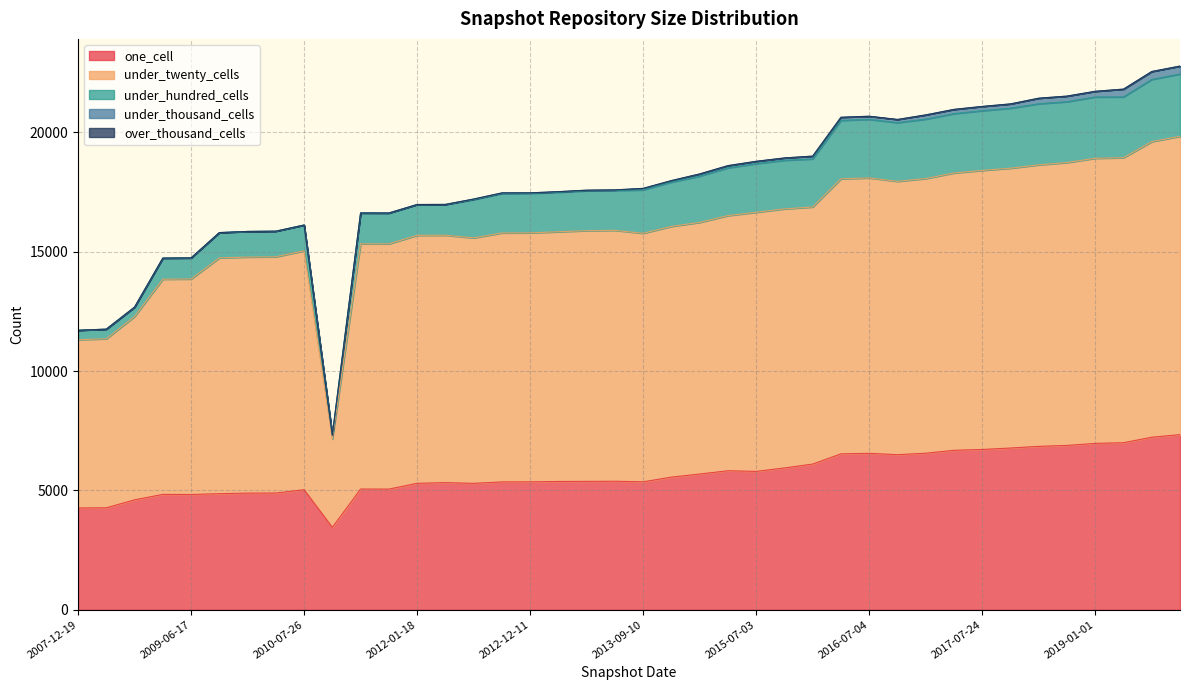

How many interior local valleys does the under_hundred_cells series have?

14